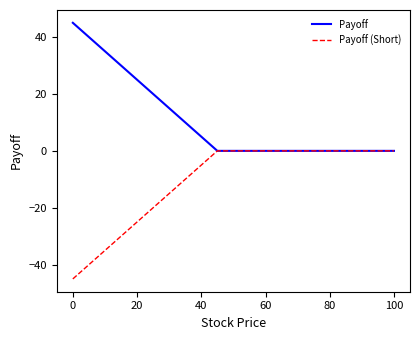

Reading right to left, list all the values displayed in this chart.

Payoff: 0	0	0	0	0	0	0	0	0	0	0	0	5	10	15	20	25	30	35	40	45
Payoff (Short): 0	0	0	0	0	0	0	0	0	0	0	0	-5	-10	-15	-20	-25	-30	-35	-40	-45